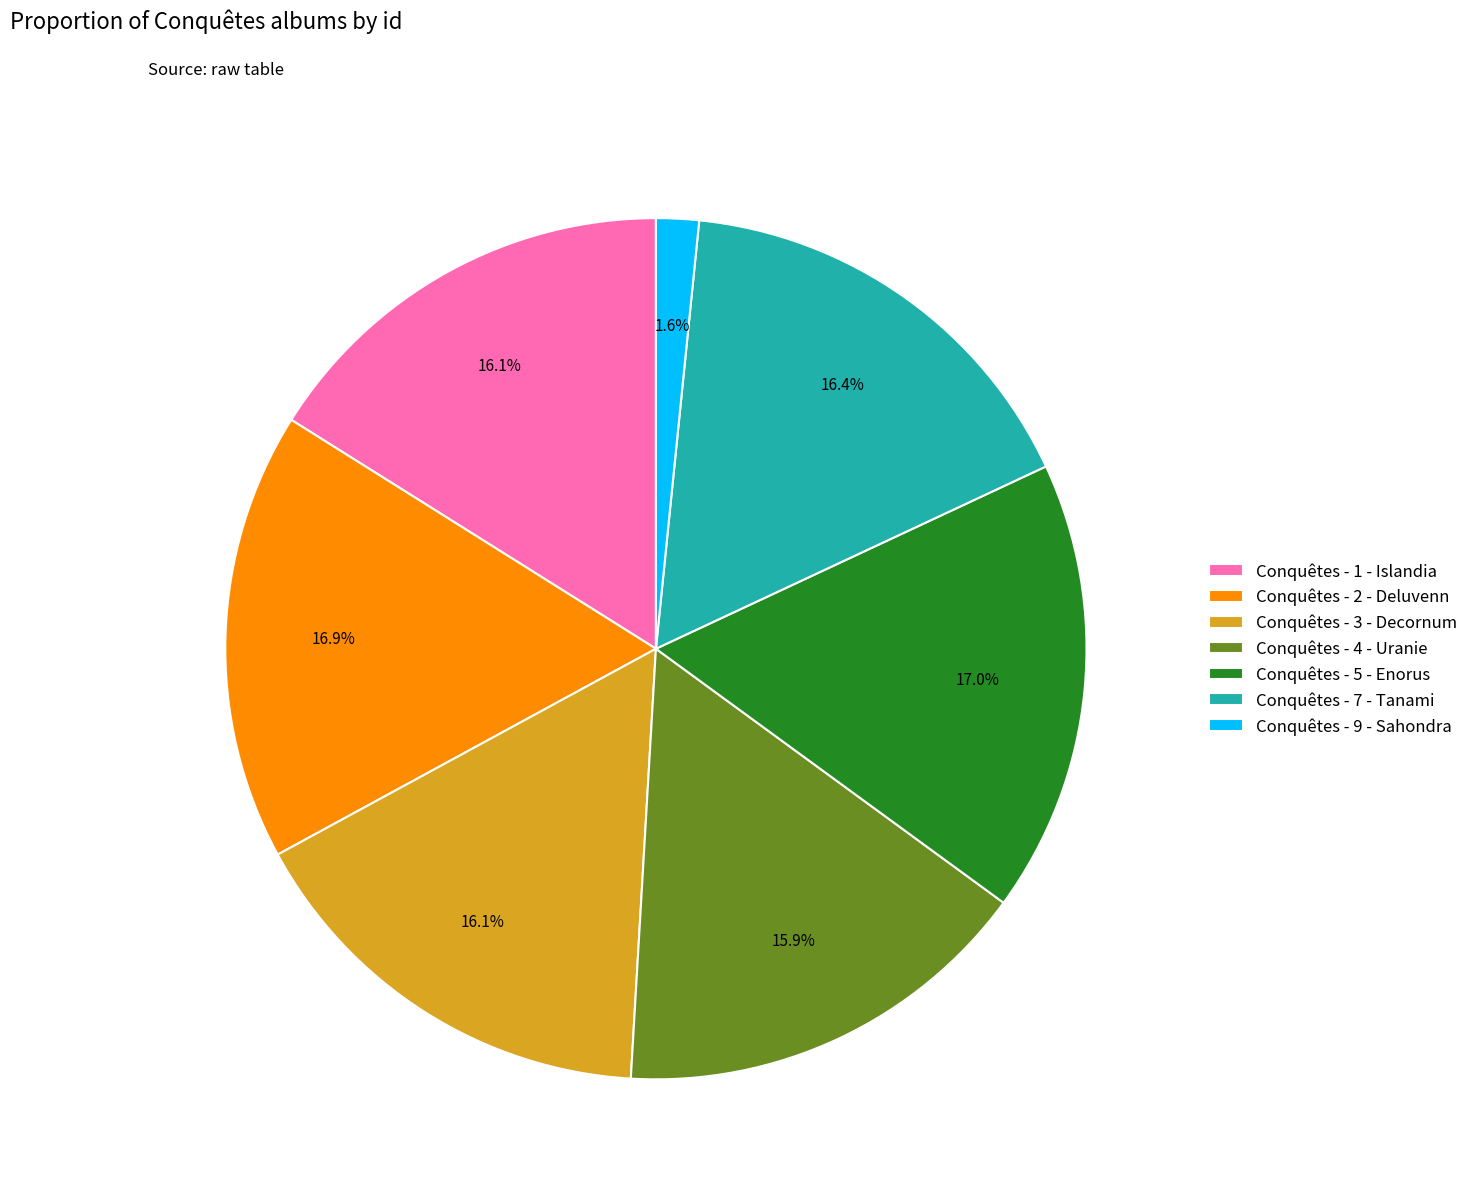

How many slices are in this pie chart?

7